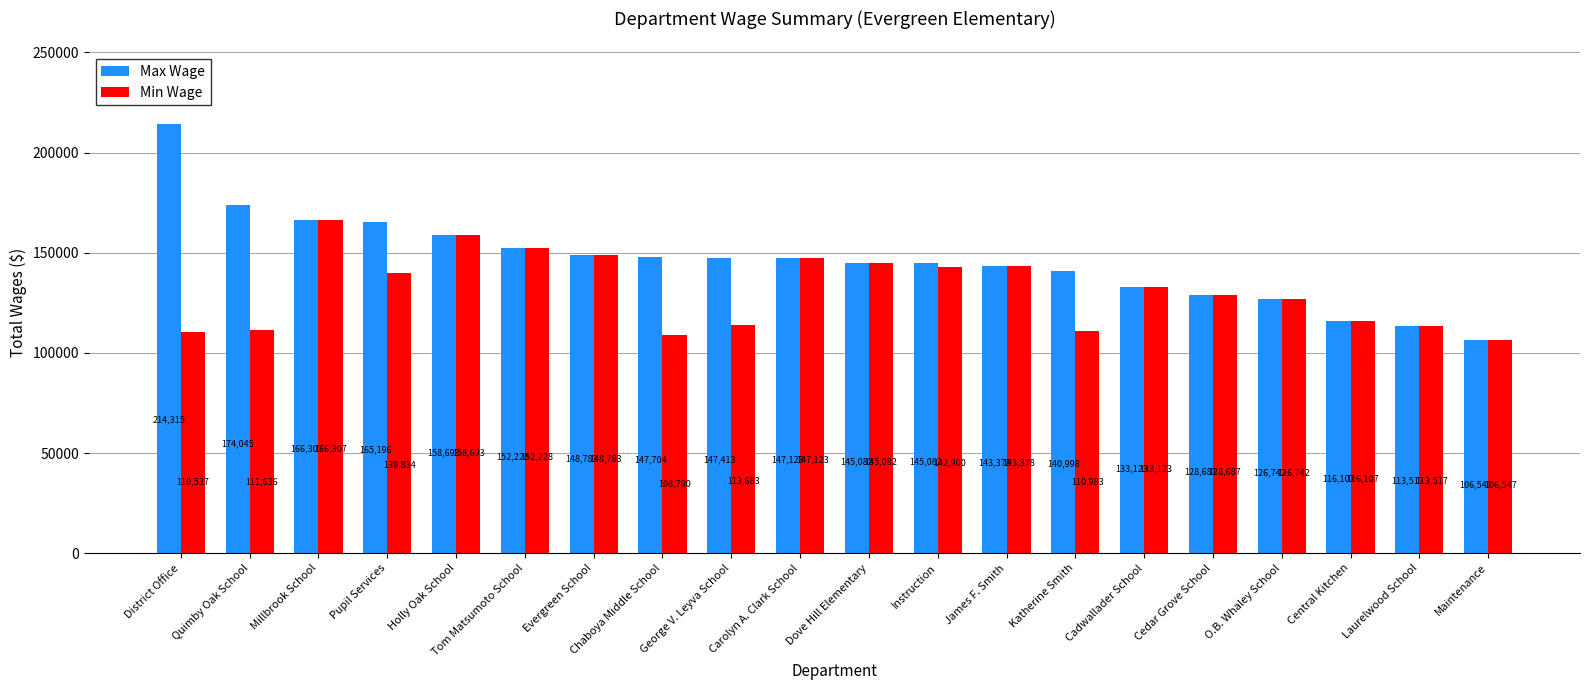

At which label is Max Wage closest to 160431?

Holly Oak School